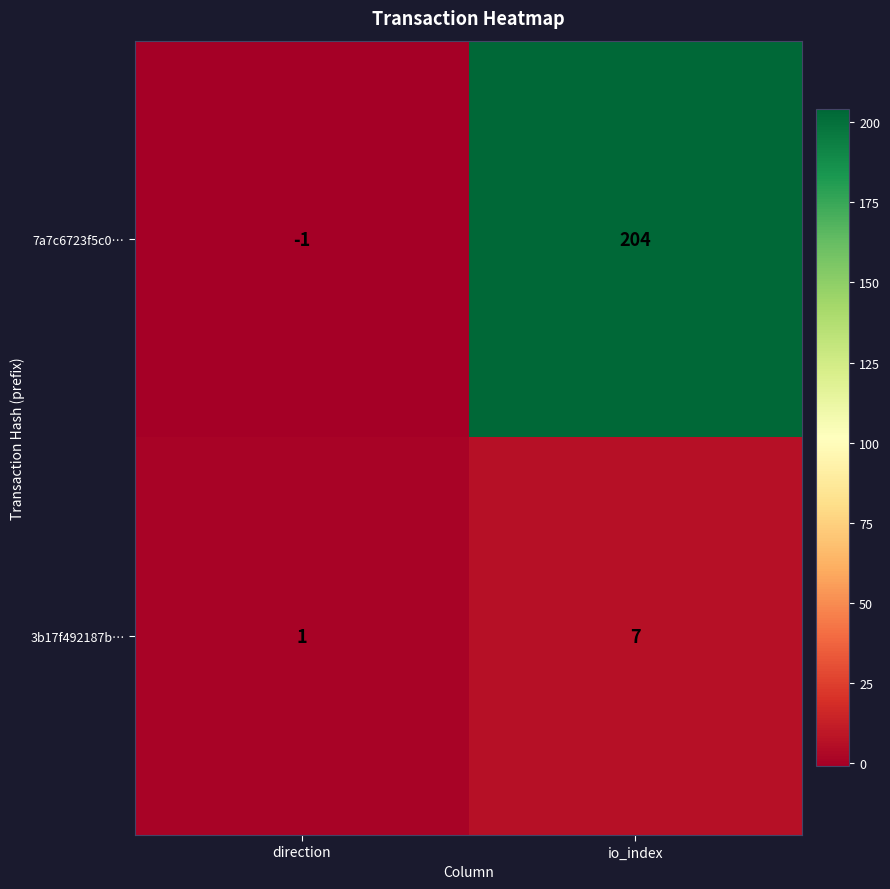

Reading left to right, transcribe all the data shown in this chart.

7a7c6723f5c0…: direction=-1	io_index=204
3b17f492187b…: direction=1	io_index=7